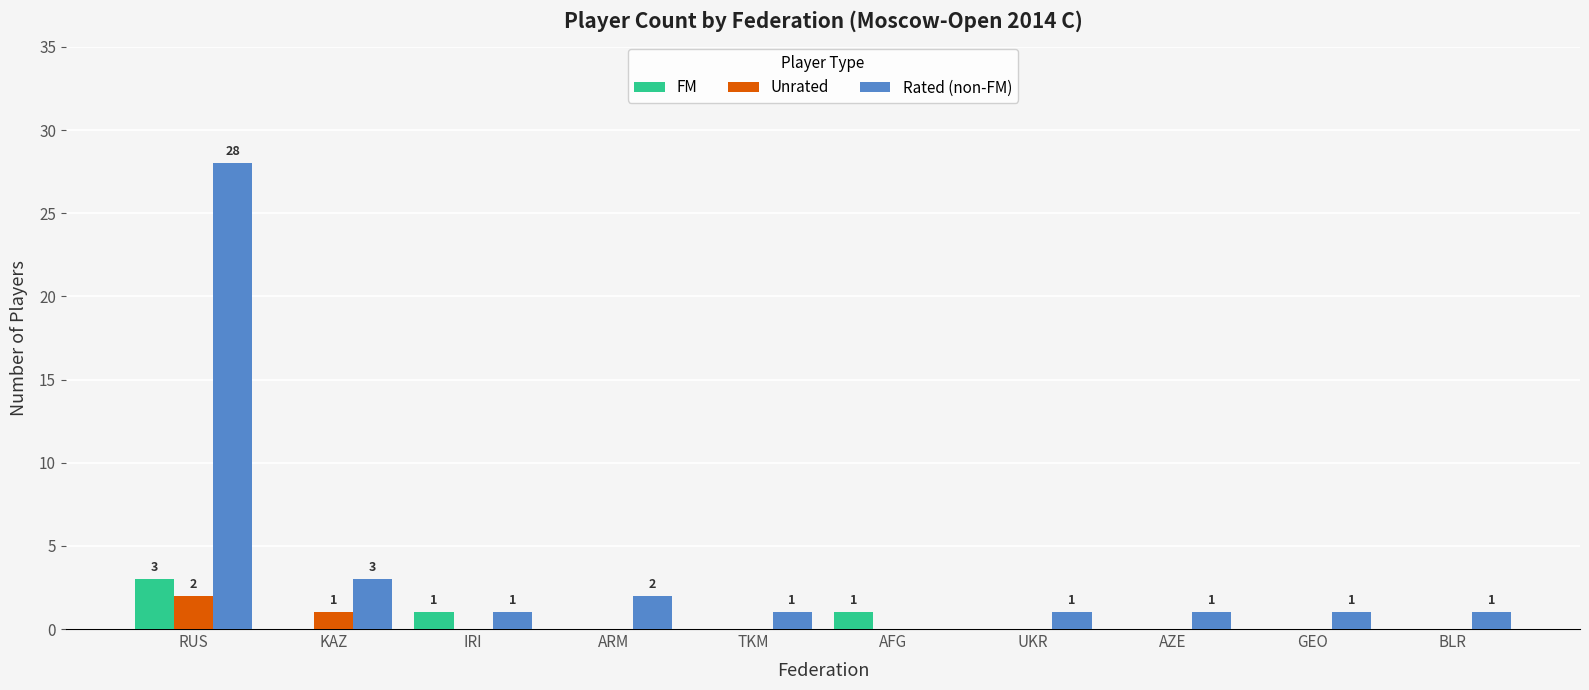

Which series has the widest spread of values?

Rated (non-FM)